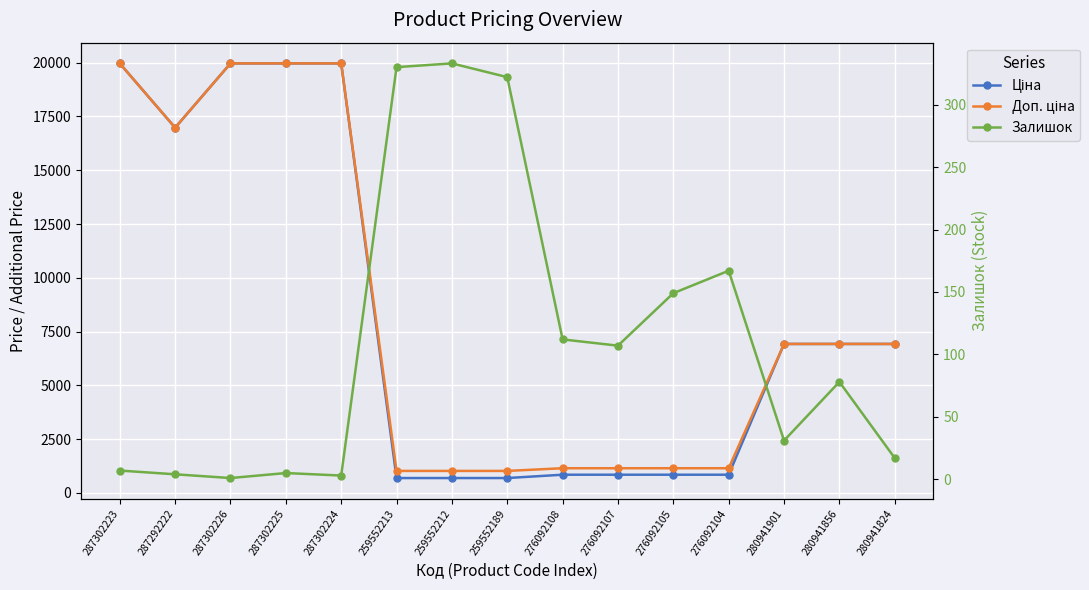

Which series has the largest total across all categories?

Доп. ціна